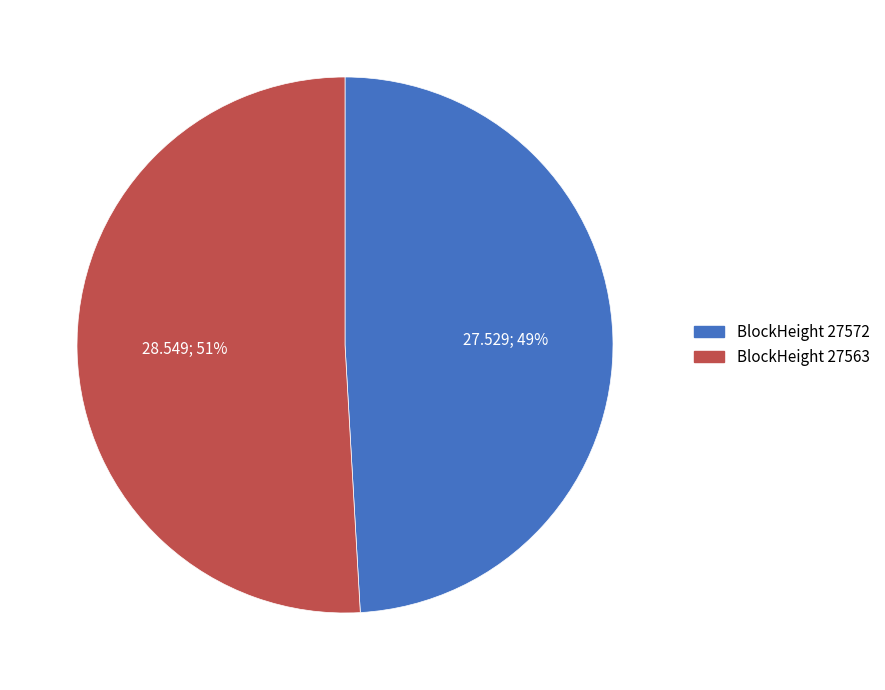

To the nearest percent, what is the average slice percentage?

50%